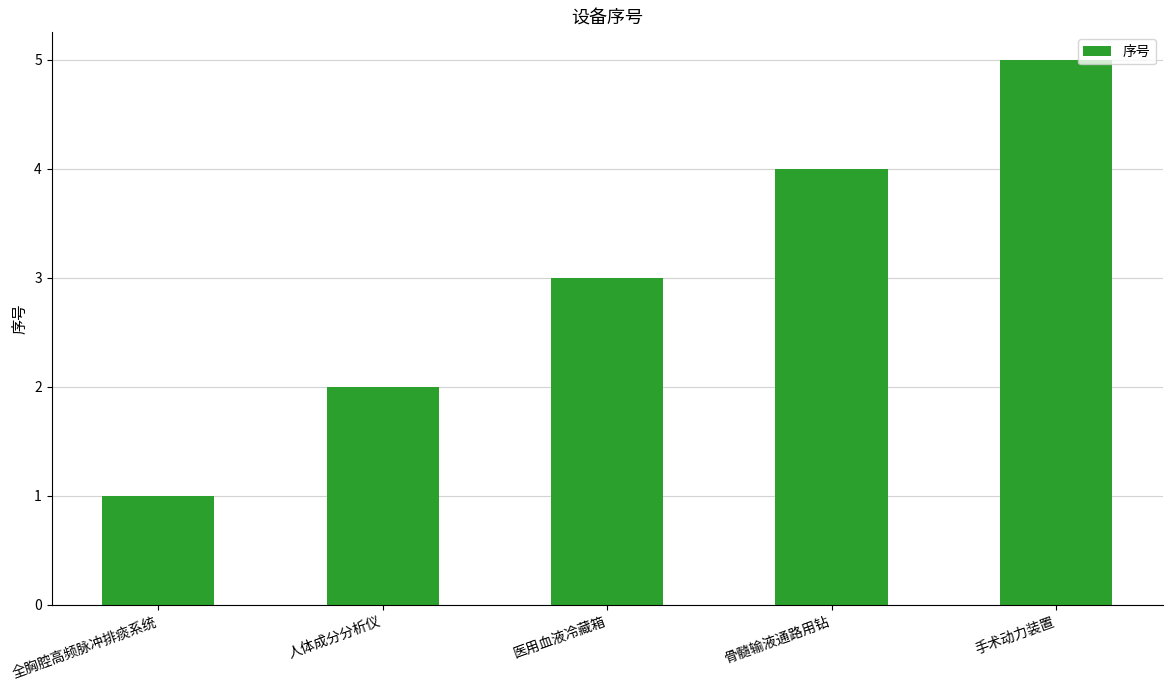

Reading left to right, list all the values displayed in this chart.

1	2	3	4	5